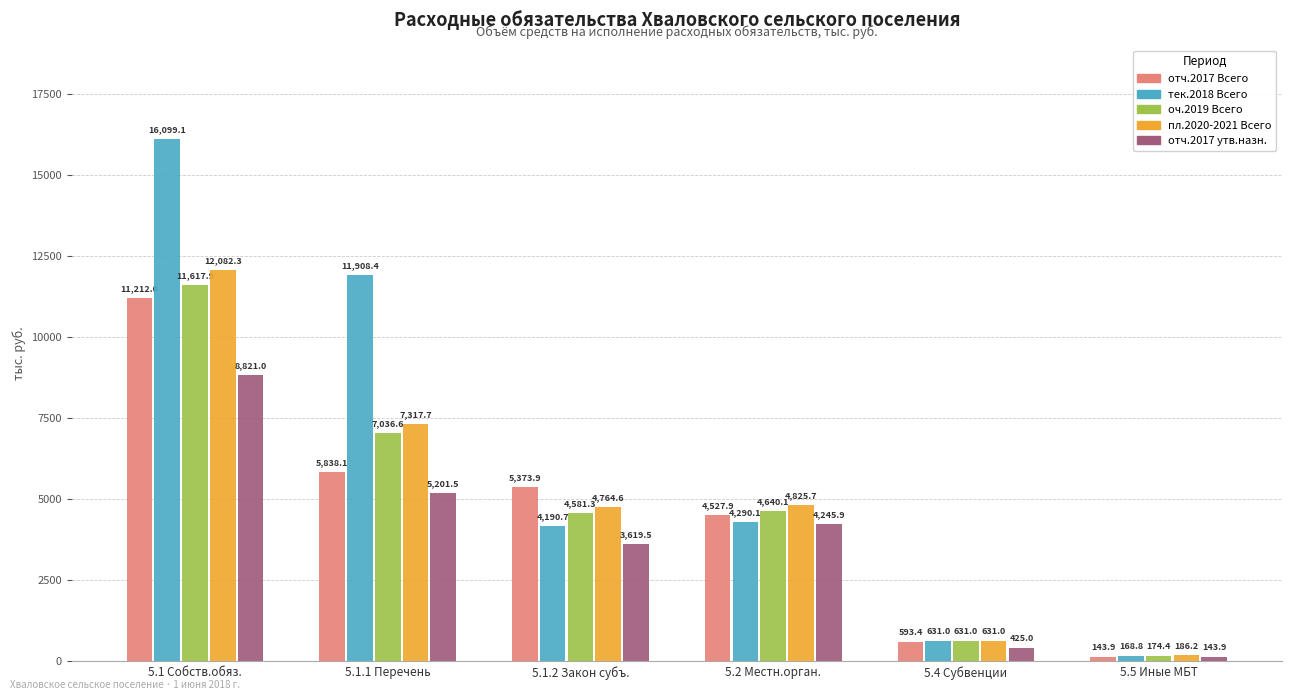

How many values in the тек.2018 Всего series exceed 4290?

3